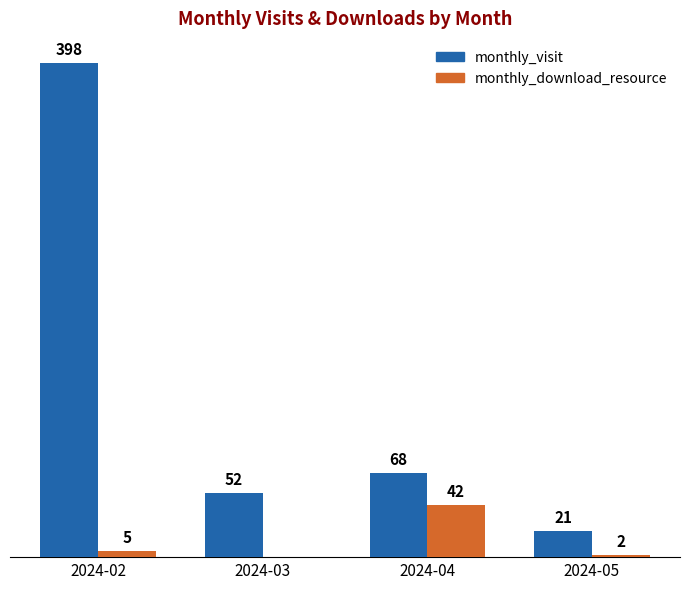

Between 2024-02 and 2024-04, which series saw the biggest shift?

monthly_visit